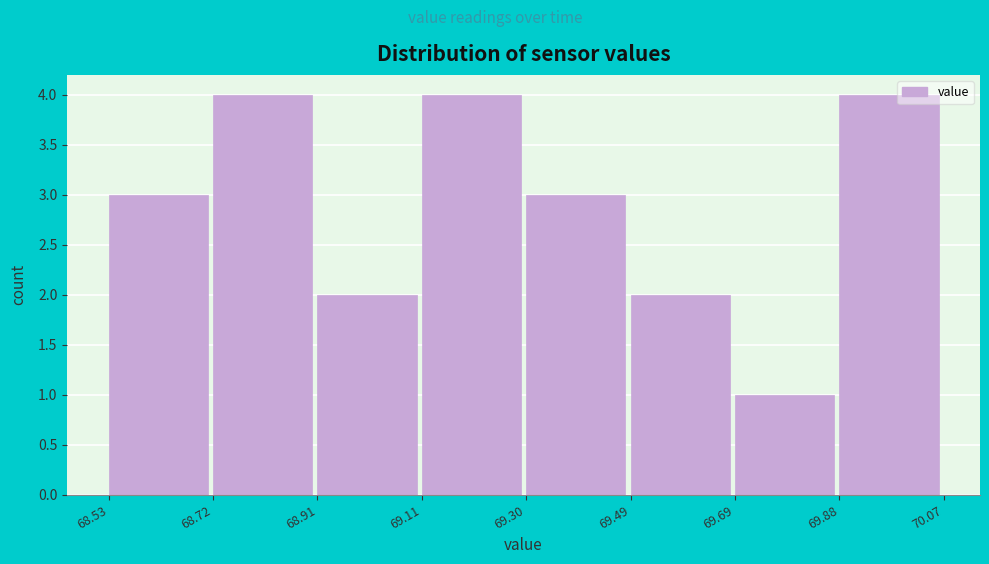

Reading left to right, transcribe this chart: for each bar, give the range it covers on the x-axis and its height. The values are not printed on the chart, so give them approximately, as read against the axis.

68.53 to 68.72: 3
68.72 to 68.91: 4
68.91 to 69.11: 2
69.11 to 69.30: 4
69.30 to 69.49: 3
69.49 to 69.69: 2
69.69 to 69.88: 1
69.88 to 70.07: 4